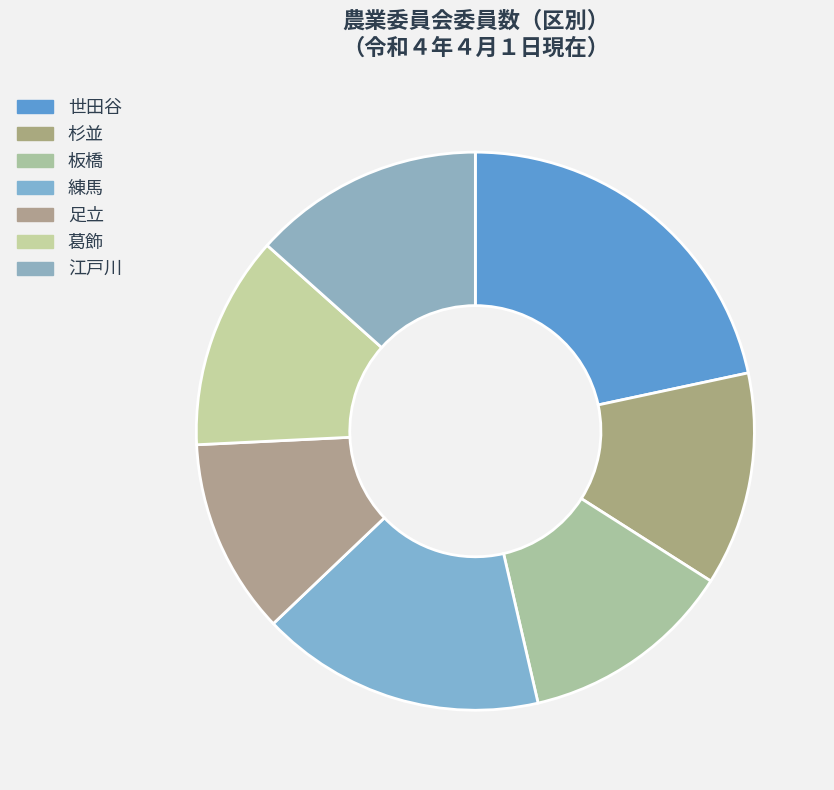

What is the total percentage of 足立 and 葛飾?

23.7%